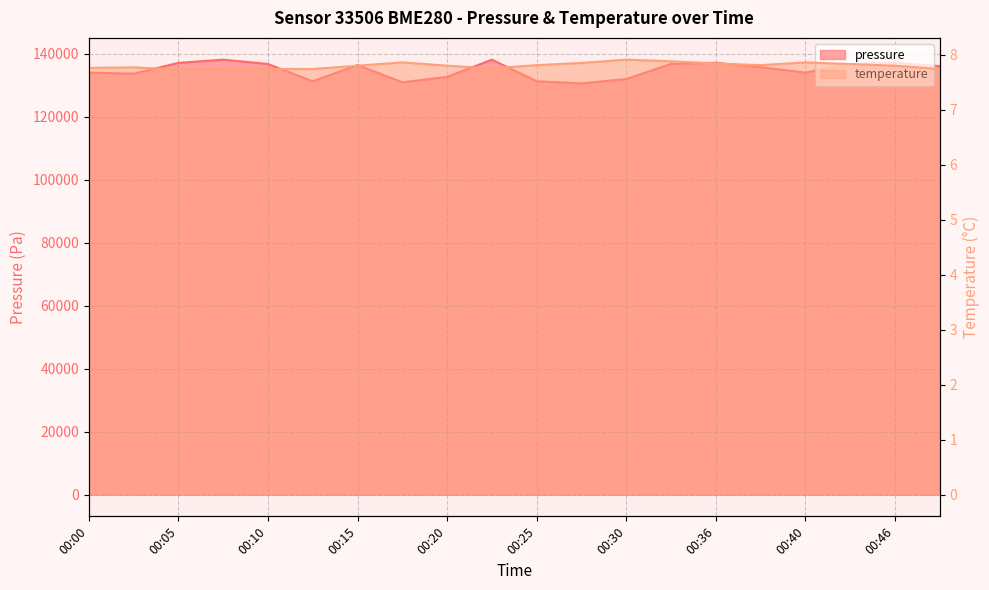

What is the approximate value of pressure at 00:25?

131246.4